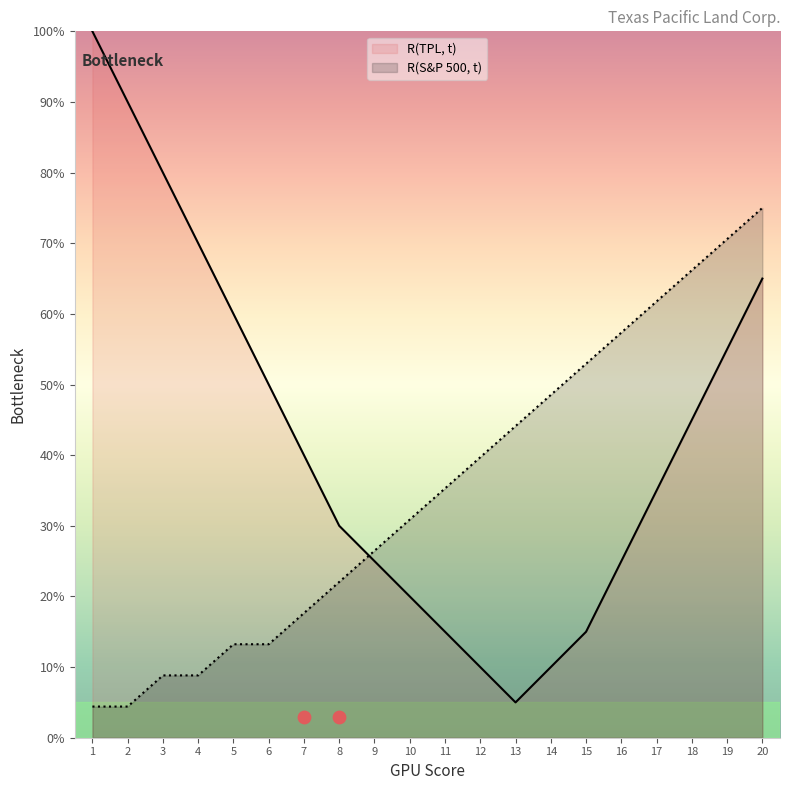

True or false: R(S&P 500, t) has a value of 42.9 at 9.

False